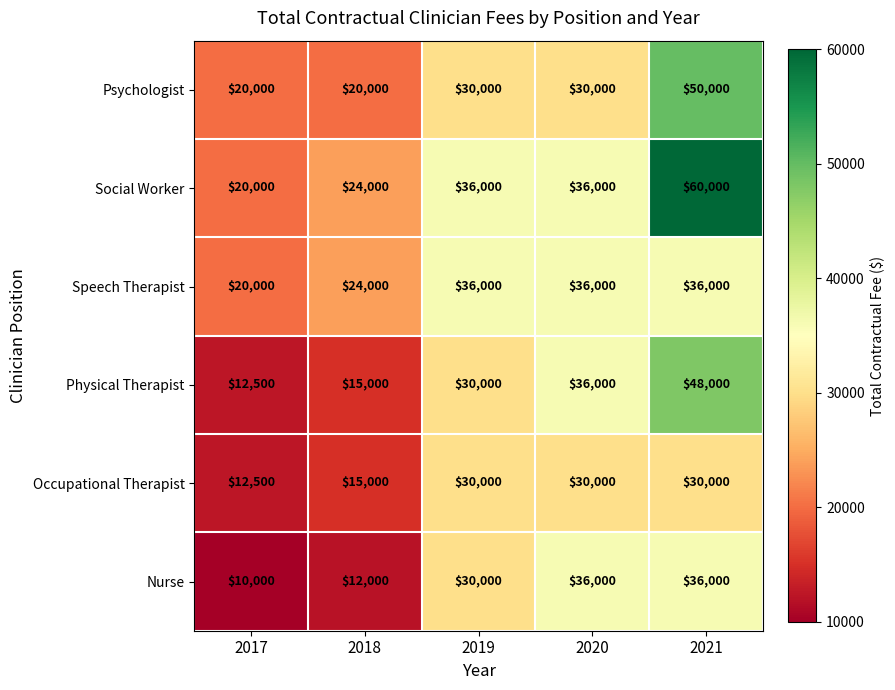

List the labels in order of Physical Therapist value, largest first.

2021, 2020, 2019, 2018, 2017